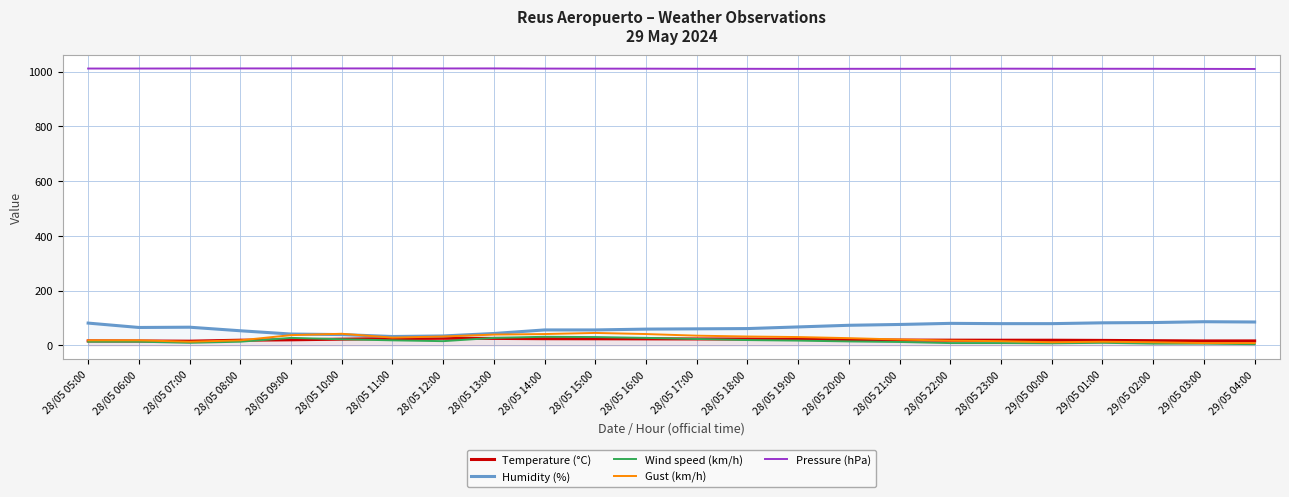

What is the average value of the Humidity (%) series?

64.0